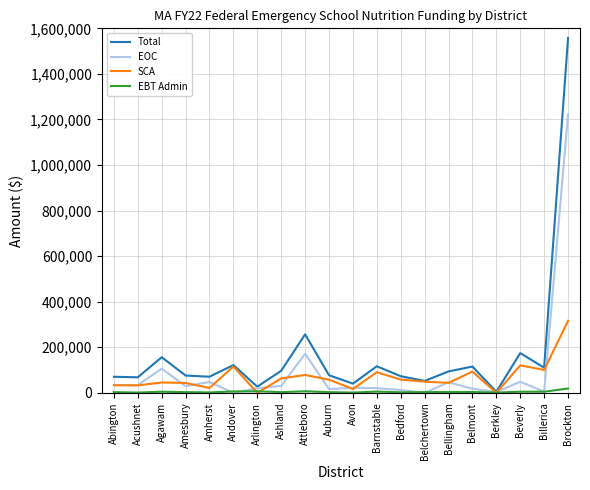

True or false: Total has more than 2 interior local peaks.

True